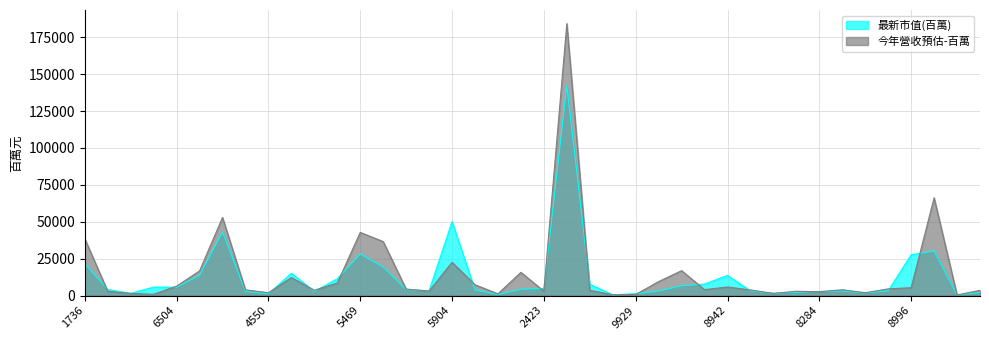

Rank the series by their maximum value, from highest to lowest.

今年營收預估-百萬, 最新市值(百萬)